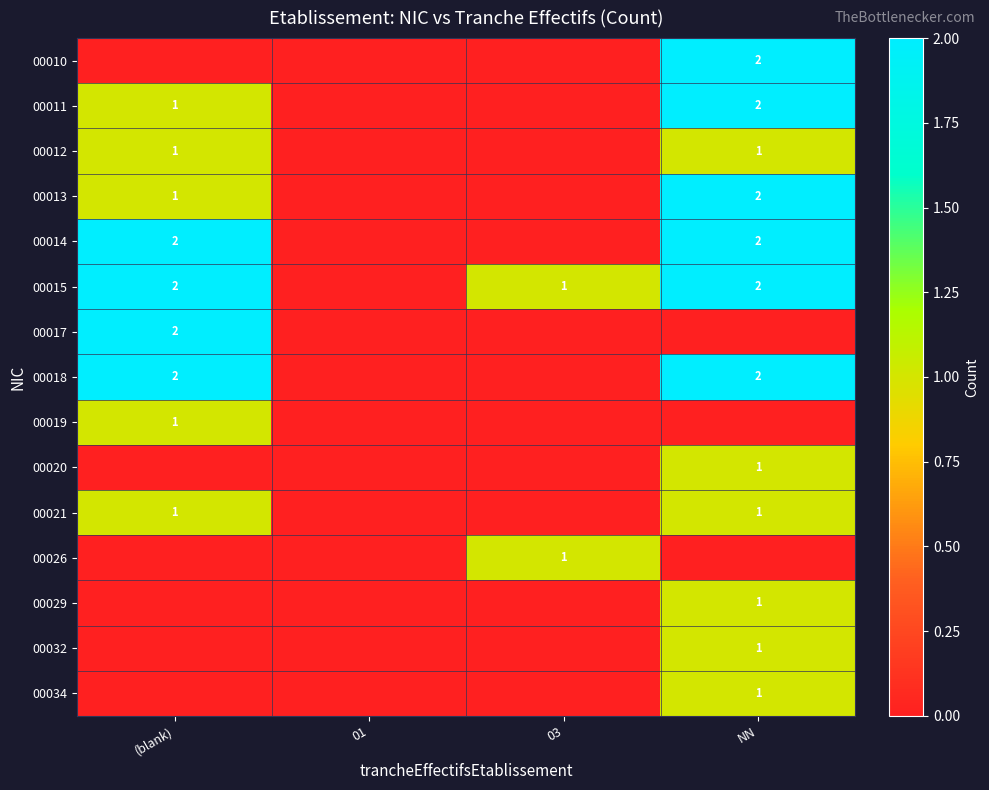

True or false: 00011 has a value of 1 at (blank).

True